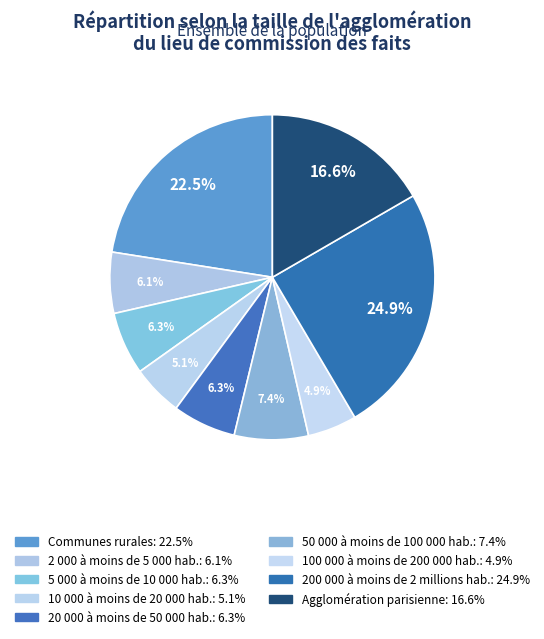

How much of the chart is everything except 20 000 à moins de 50 000 hab.?

93.7%